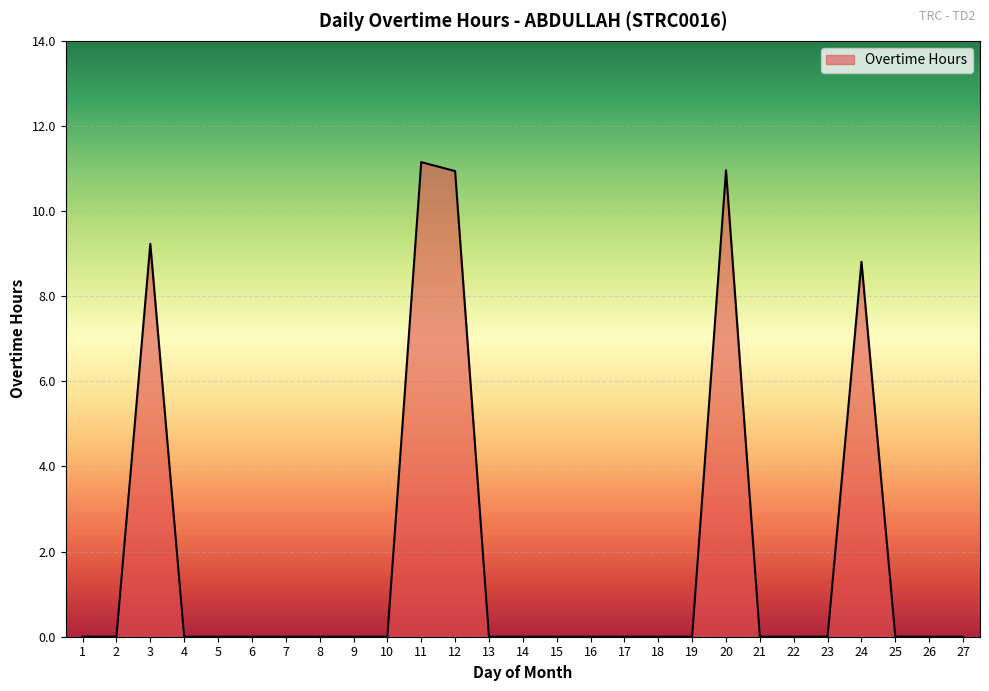

The value at 25 is -4.9. True or false?

False